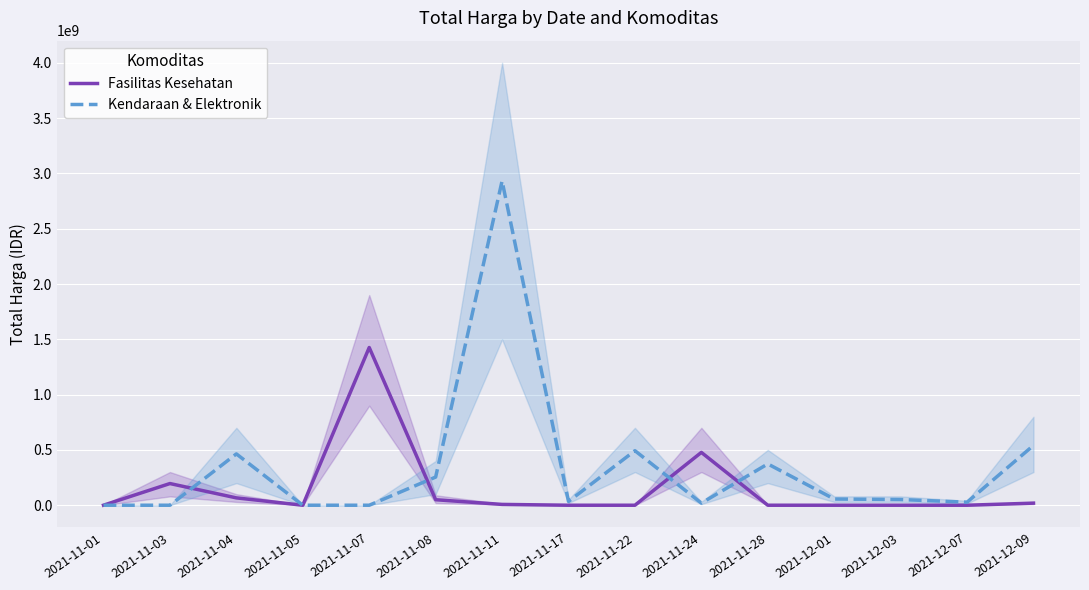

Which series has the widest spread of values?

Kendaraan & Elektronik